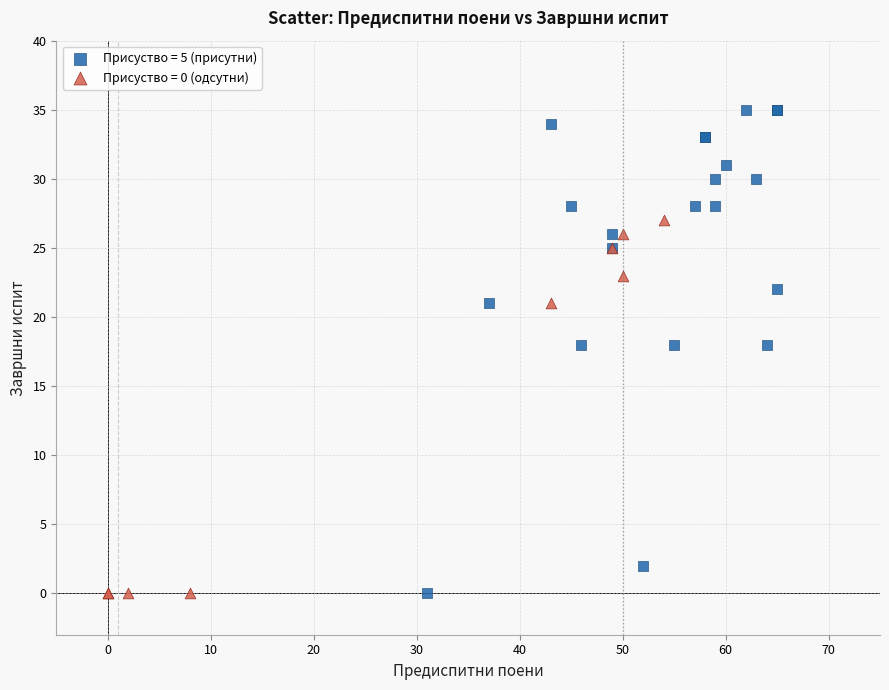

Which series has the widest spread of Y values?

Присуство = 5 (присутни)